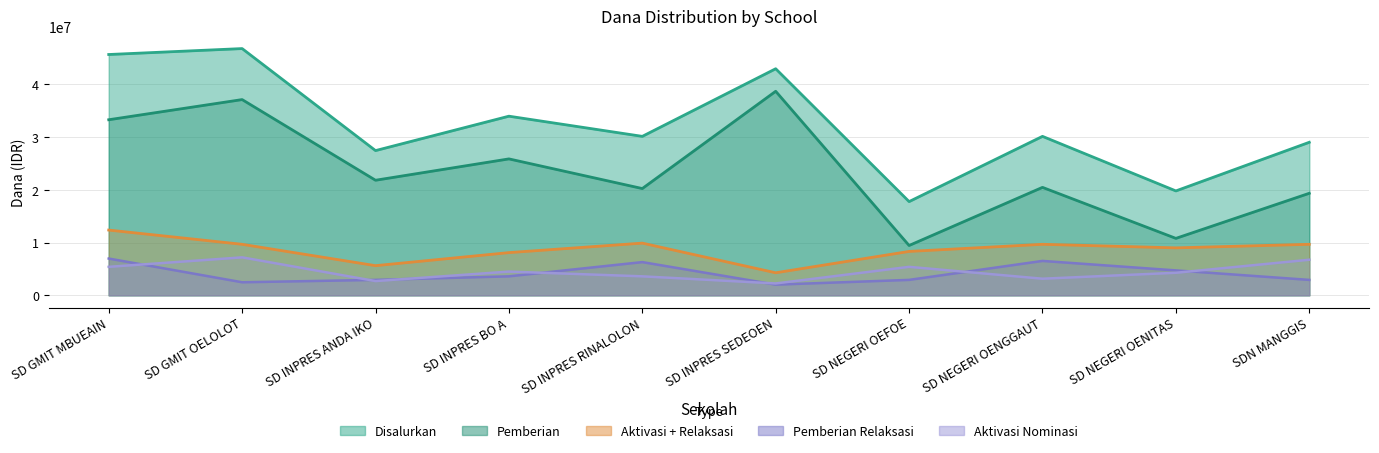

What is the difference between the Disalurkan values at SD NEGERI OENGGAUT and SD INPRES SEDEOEN?

12825000